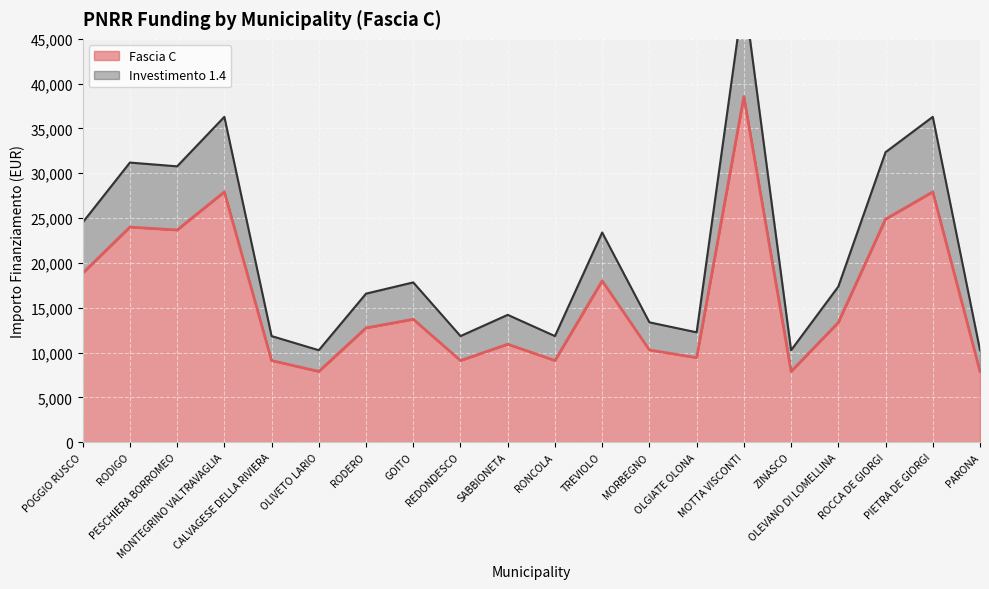

What are all the series names shown in the legend?

Fascia C, Investimento 1.4